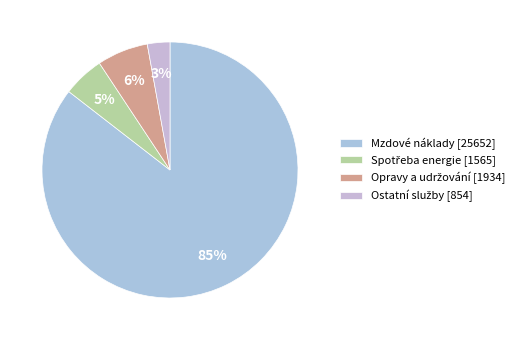

What is the change in value from Mzdové náklady to Ostatní služby?

-24797698.9